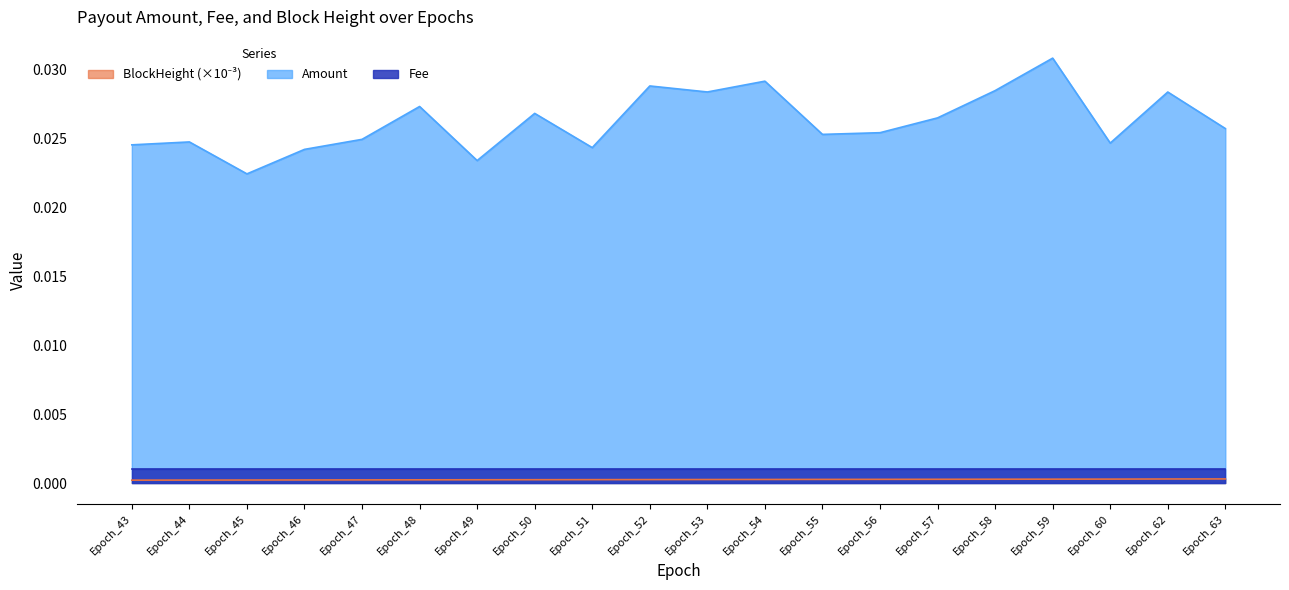

True or false: BlockHeight_norm and Amount intersect in this chart.

False